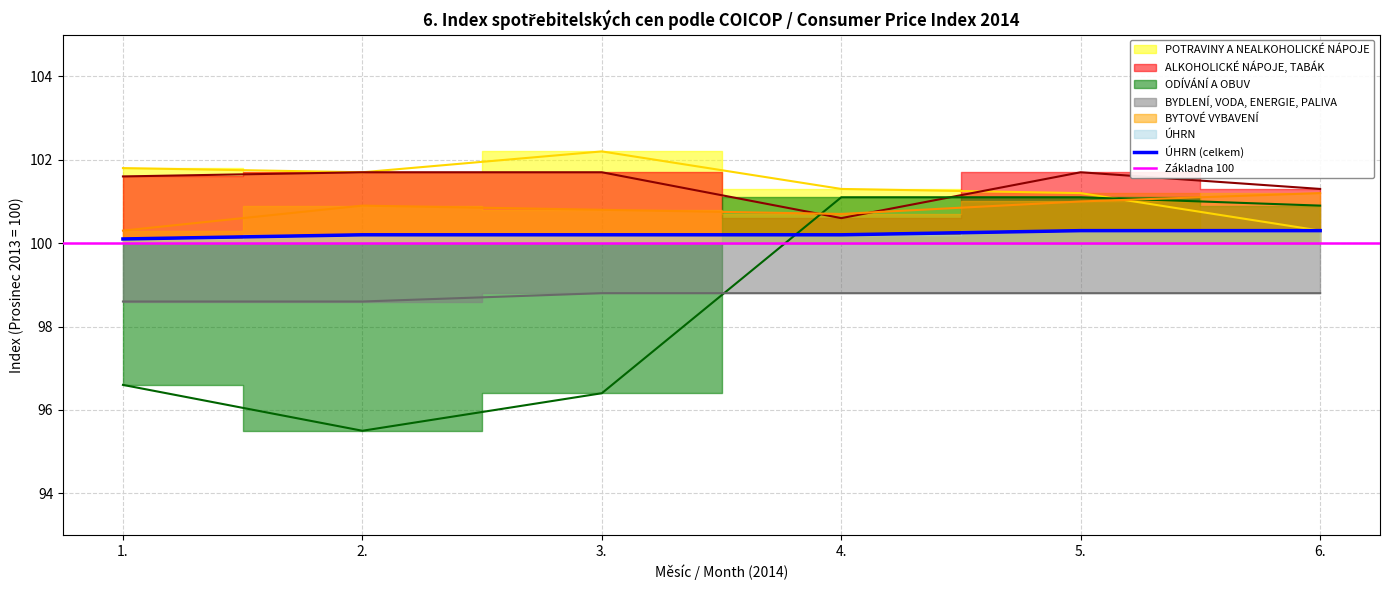

How many ALKOHOLICKÉ NÁPOJE, TABÁK values are between 101 and 102?

5